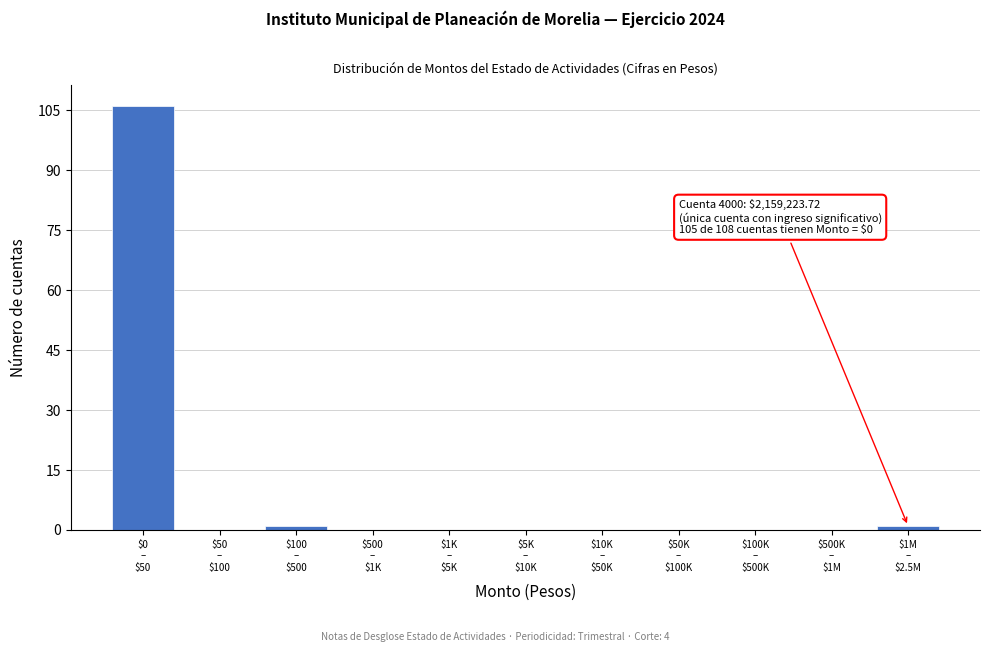

What is the maximum value shown in the chart?

106